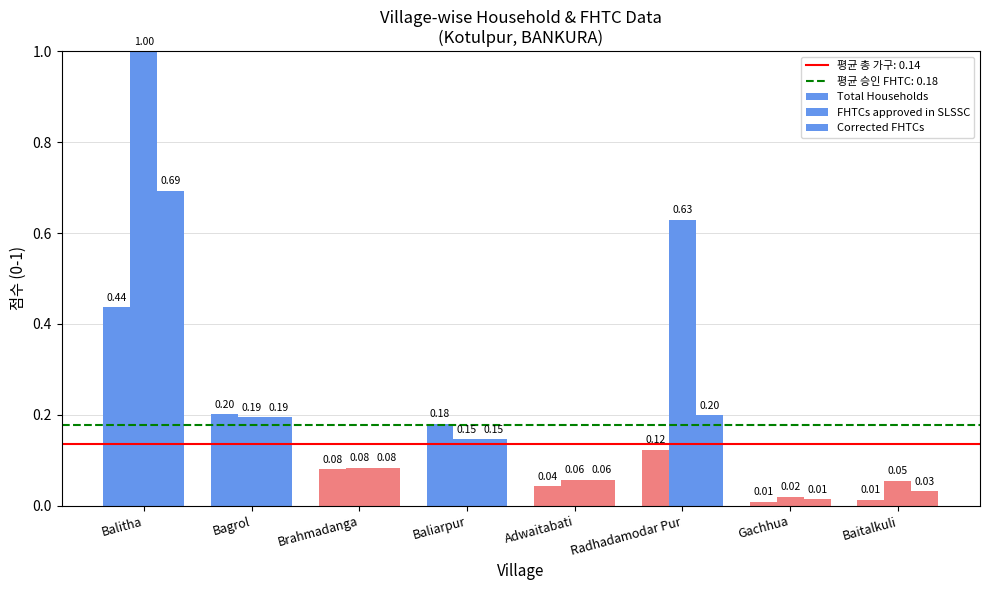

The Corrected FHTCs series shows 0.7 at Balitha. True or false?

True